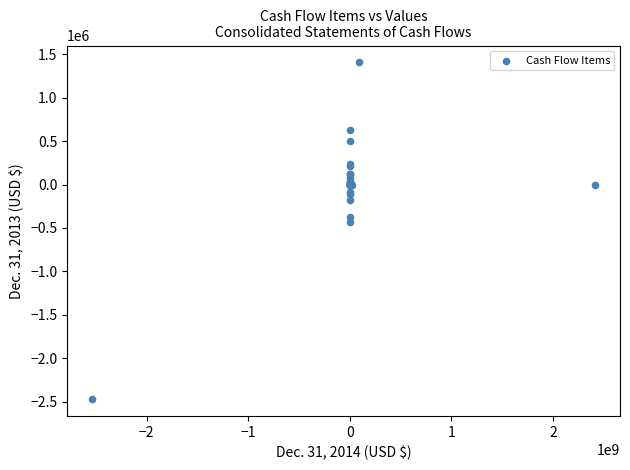

What Y value in the scatter plot is closest to -532392?

-431061